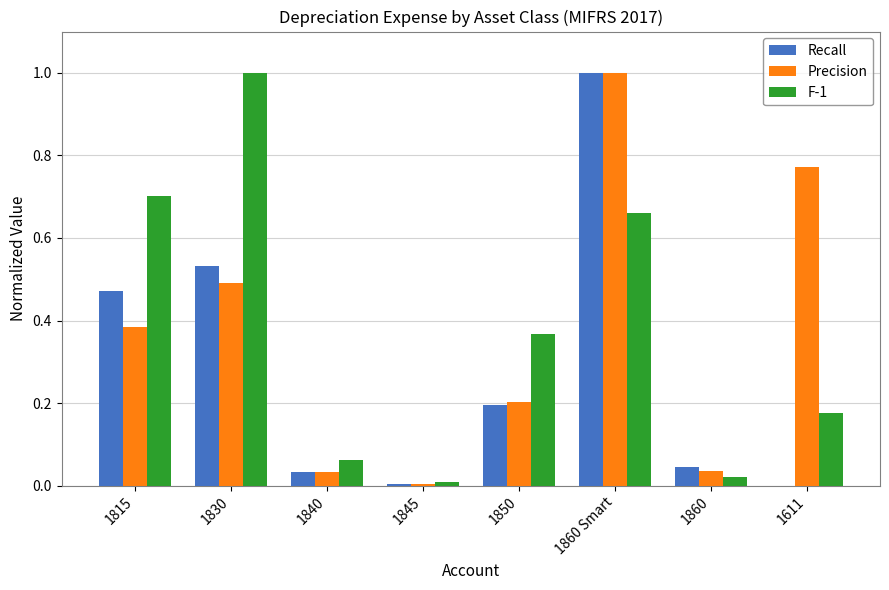

What is the sum of all F-1 values?

3.0